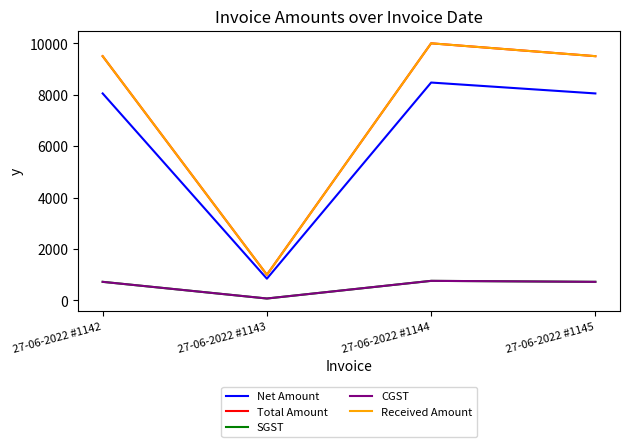

How many interior local valleys does the Total Amount series have?

1